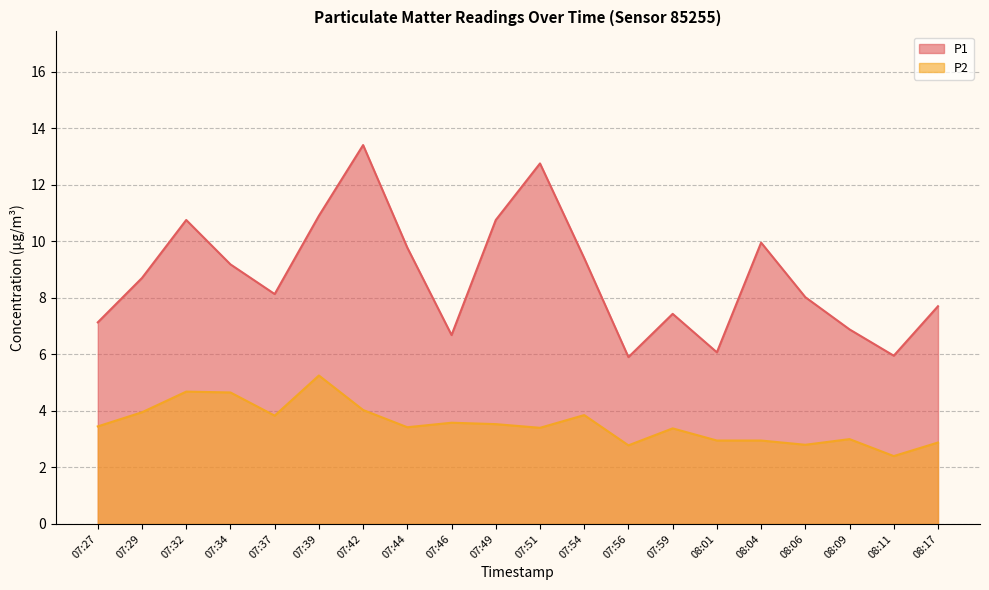

At how many categories does at least one series exceed 11?

2